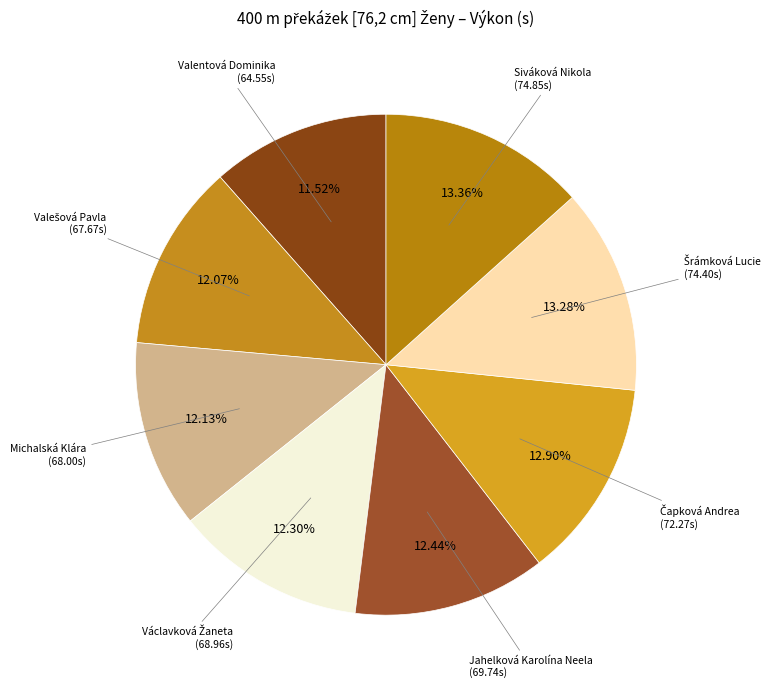

Count the number of slices in the pie.

8